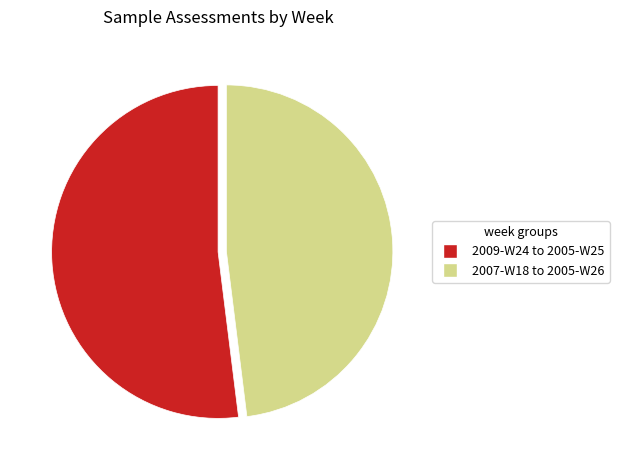

Which category has the smallest portion of the pie?

2007-W18 to 2005-W26